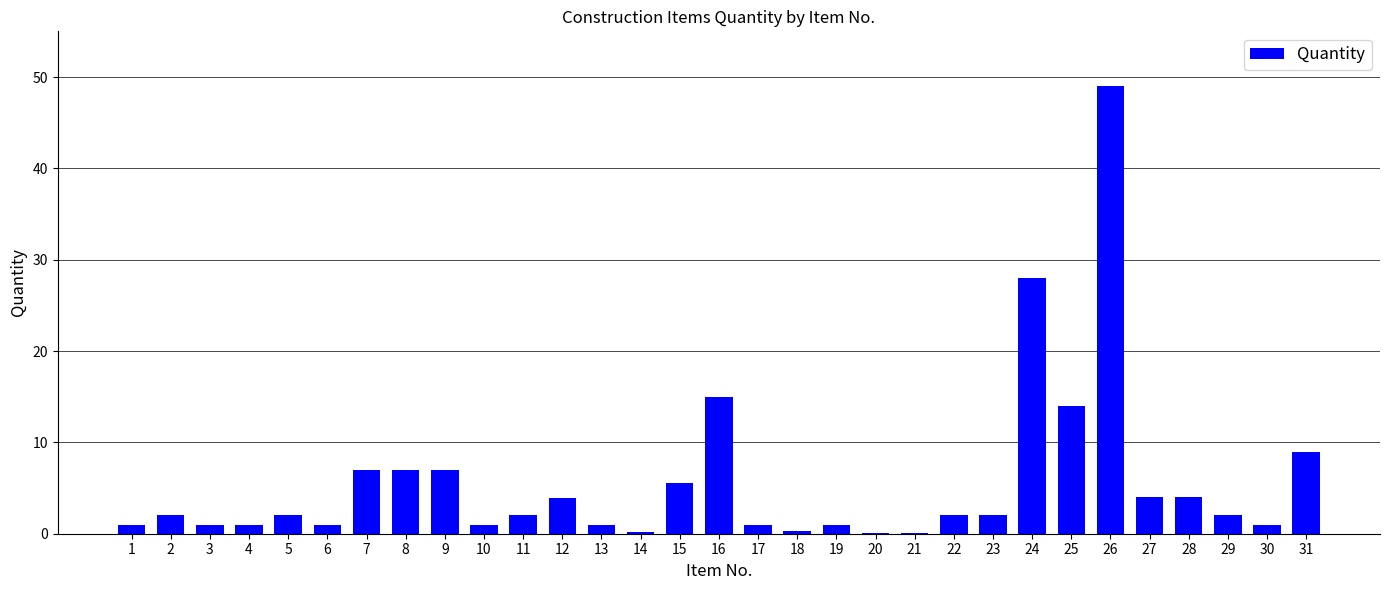

What is the change in value from 9 to 27?

-3.0